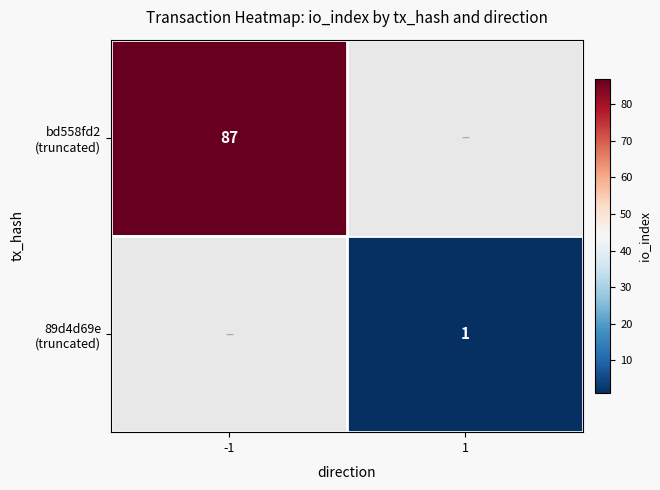

What is the minimum value shown in the chart?

1.0